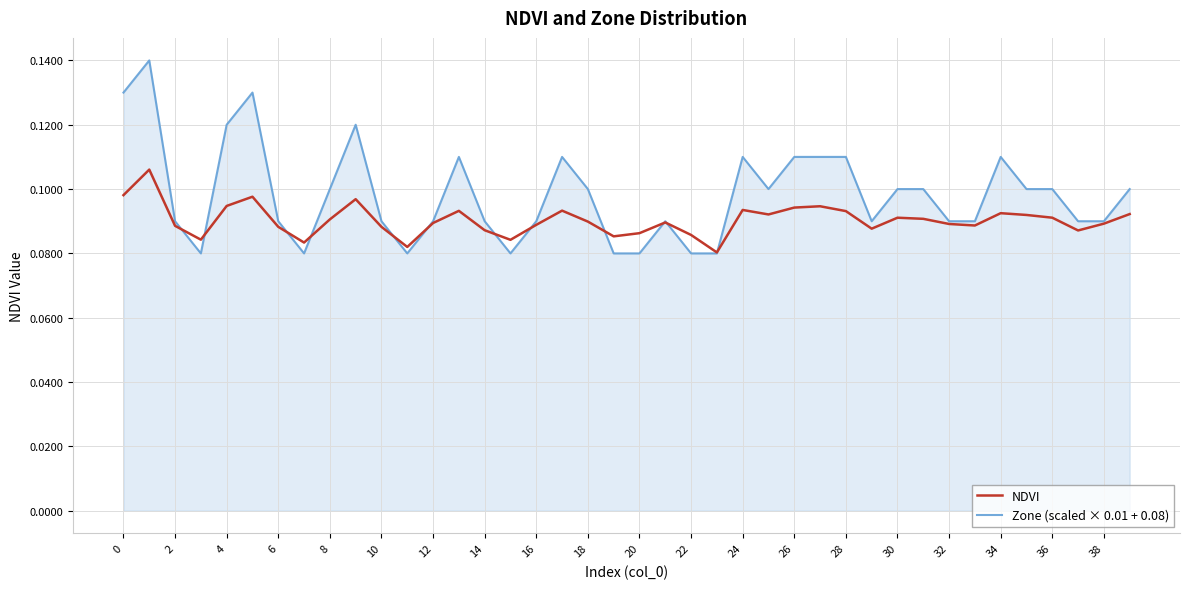

Which series has the largest range (max minus min)?

Zone (scaled × 0.01 + 0.08)